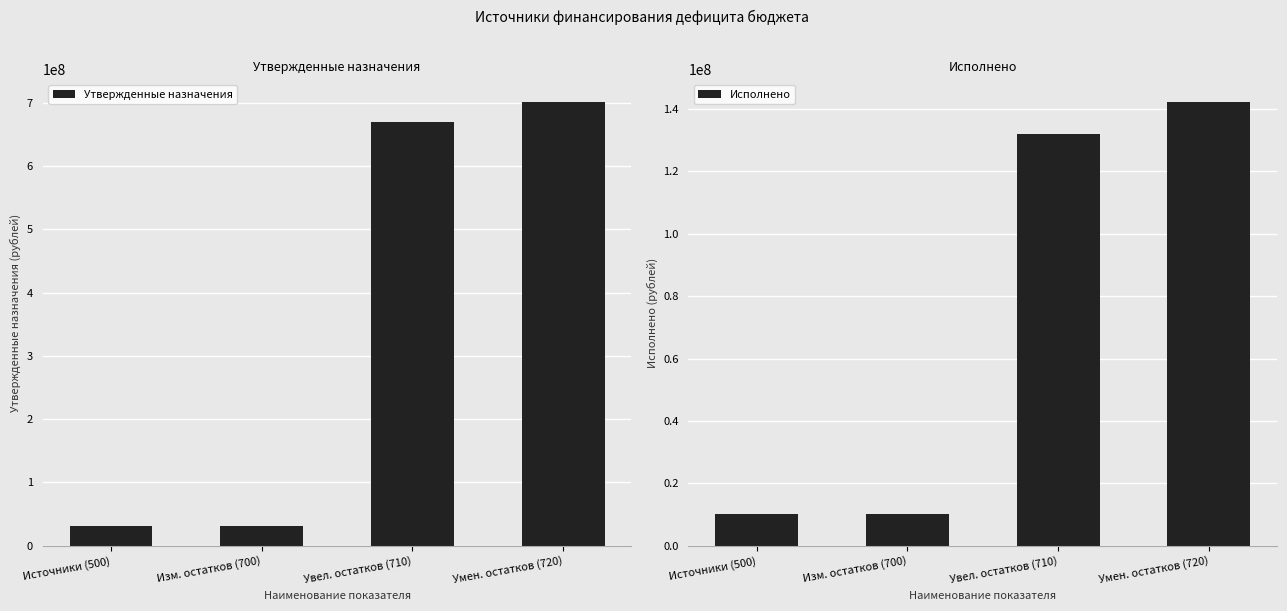

List the series in order of their peak value, lowest first.

Исполнено, Утвержденные назначения